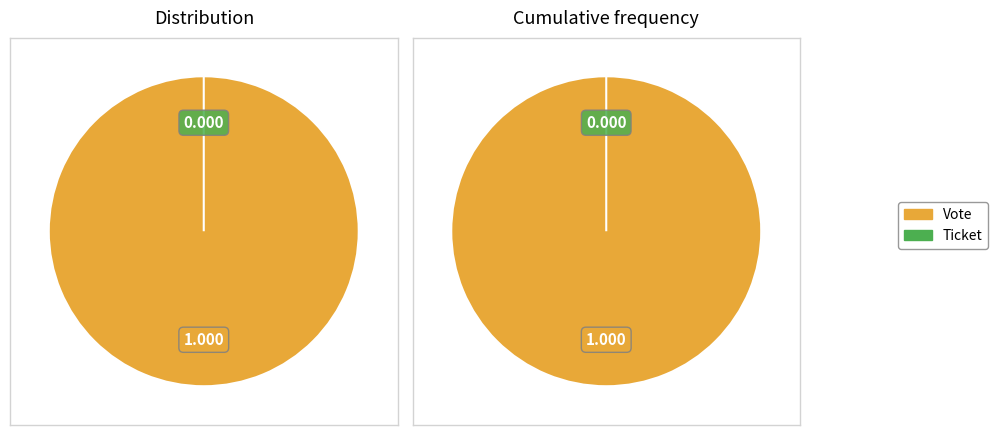

What percentage do Ticket and Vote together represent?

100.0%